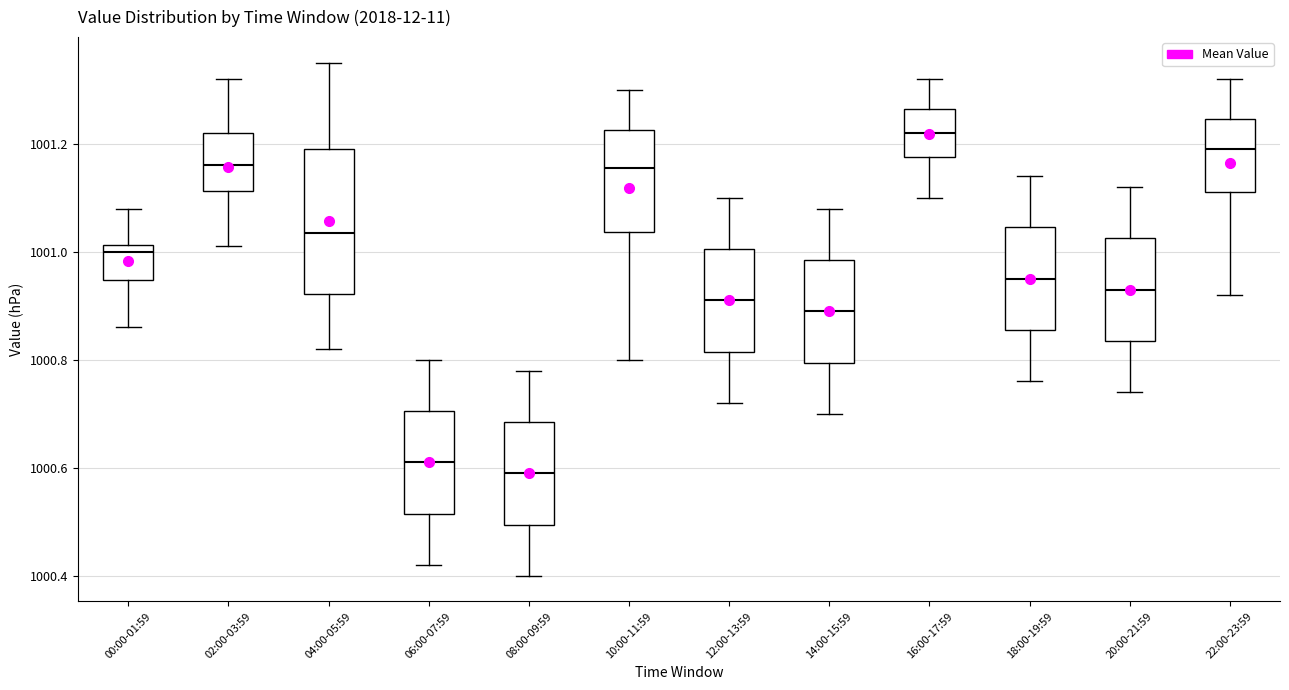

Reading left to right, transcribe this box plot: for each box, give where its median line is, the range the box spans, and where its two whiskers end, as read against the y-axis. The values are not printed on the chart, so give them approximately, as read against the axis.

00:00-01:59: median 1001.00, box 1000.94 to 1001.02, whiskers 1000.86 to 1001.08
02:00-03:59: median 1001.16, box 1001.12 to 1001.22, whiskers 1001.02 to 1001.32
04:00-05:59: median 1001.04, box 1000.92 to 1001.20, whiskers 1000.82 to 1001.36
06:00-07:59: median 1000.62, box 1000.52 to 1000.70, whiskers 1000.42 to 1000.80
08:00-09:59: median 1000.60, box 1000.50 to 1000.68, whiskers 1000.40 to 1000.78
10:00-11:59: median 1001.16, box 1001.04 to 1001.22, whiskers 1000.80 to 1001.30
12:00-13:59: median 1000.92, box 1000.82 to 1001.00, whiskers 1000.72 to 1001.10
14:00-15:59: median 1000.90, box 1000.80 to 1000.98, whiskers 1000.70 to 1001.08
16:00-17:59: median 1001.22, box 1001.18 to 1001.26, whiskers 1001.10 to 1001.32
18:00-19:59: median 1000.96, box 1000.86 to 1001.04, whiskers 1000.76 to 1001.14
20:00-21:59: median 1000.94, box 1000.84 to 1001.02, whiskers 1000.74 to 1001.12
22:00-23:59: median 1001.20, box 1001.12 to 1001.24, whiskers 1000.92 to 1001.32